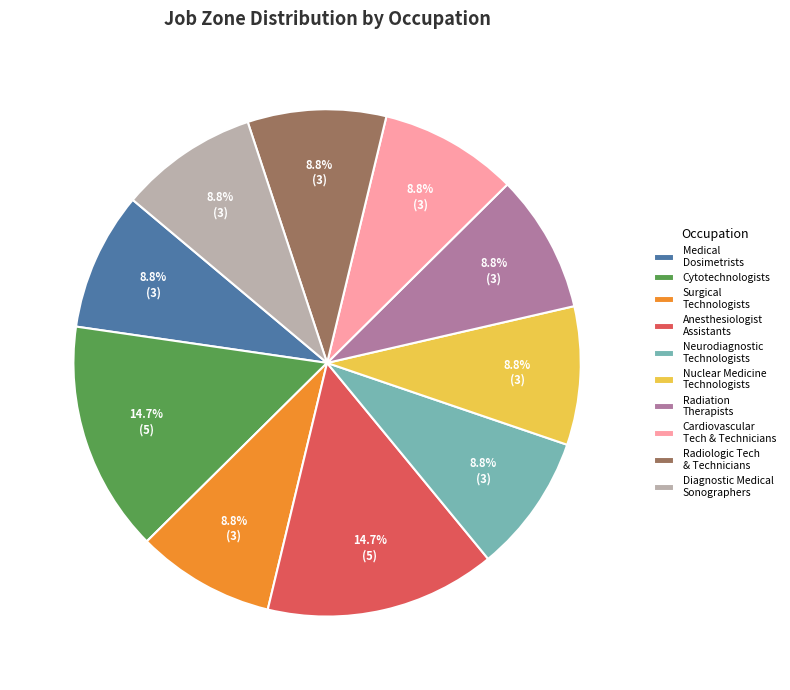

Approximately how many times larger is the value at Cytotechnologists compared to Diagnostic Medical Sonographers?

1.7